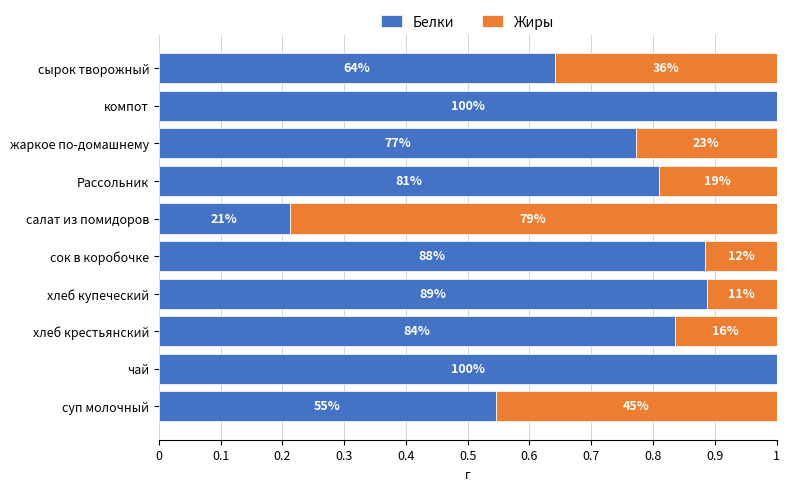

Reading right to left, list all the values displayed in this chart.

Белки: 0.6	1.0	0.8	0.8	0.2	0.9	0.9	0.8	1.0	0.5
Жиры: 0.4	0.0	0.2	0.2	0.8	0.1	0.1	0.2	0.0	0.5